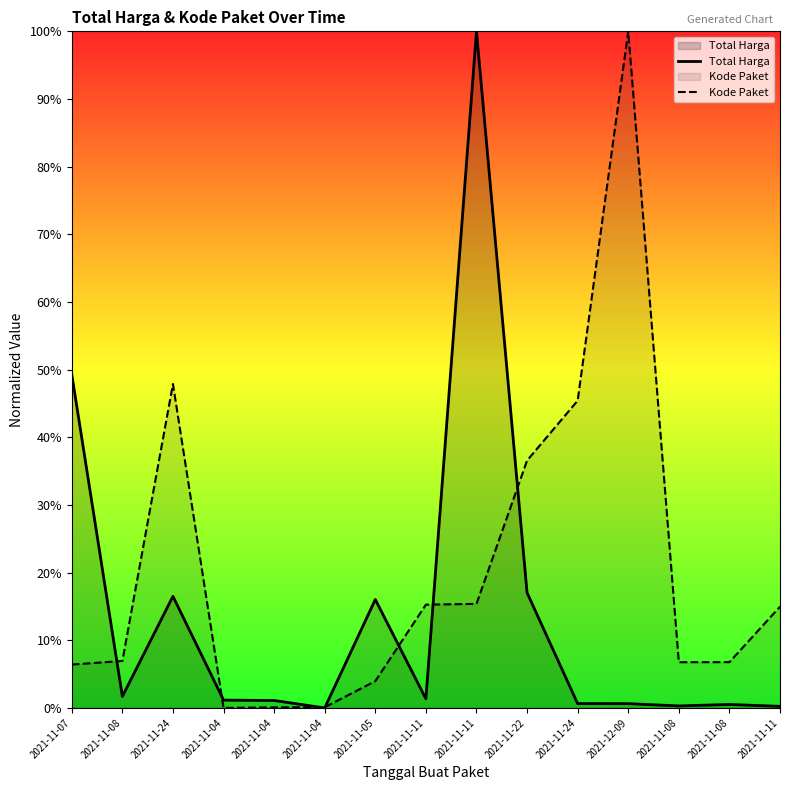

Which series has the largest total across all categories?

Kode Paket